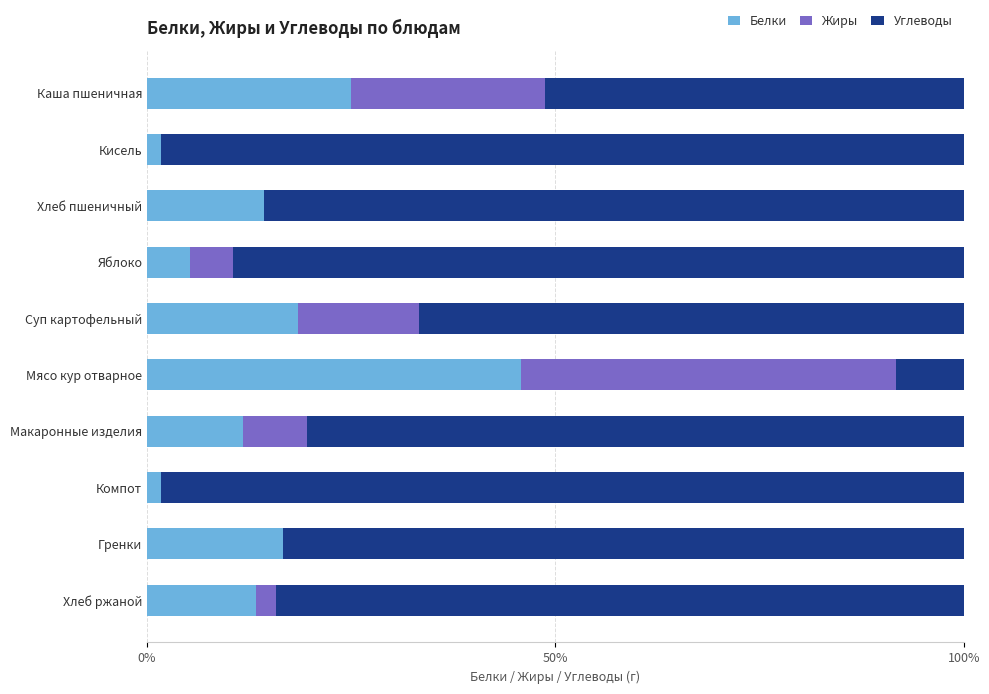

At which label does Белки reach its peak?

Мясо кур отварное